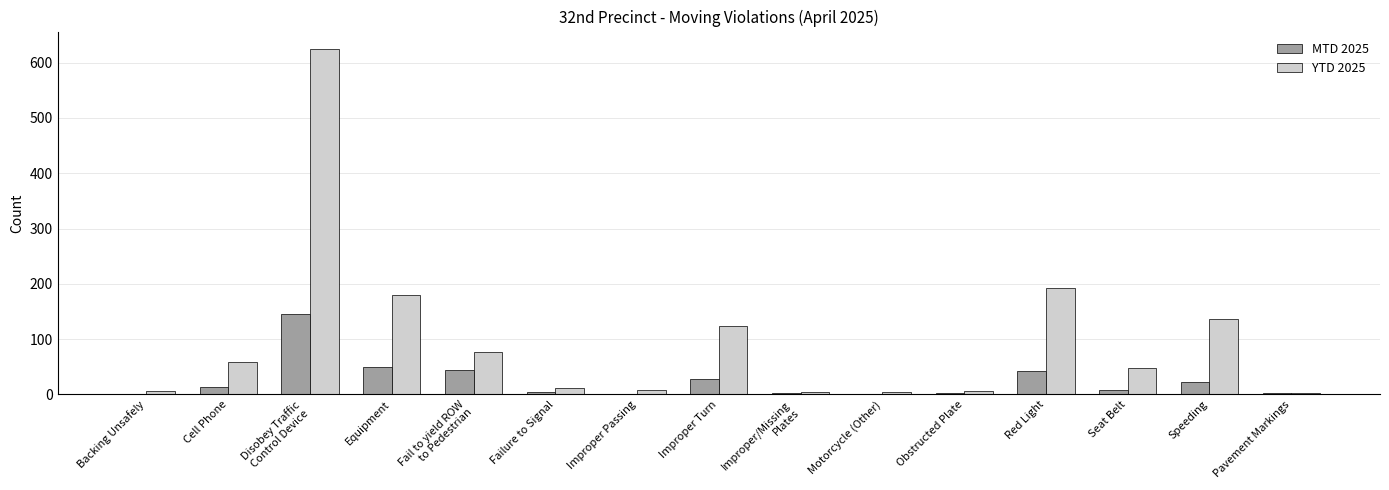

Which series has the largest total across all categories?

YTD 2025